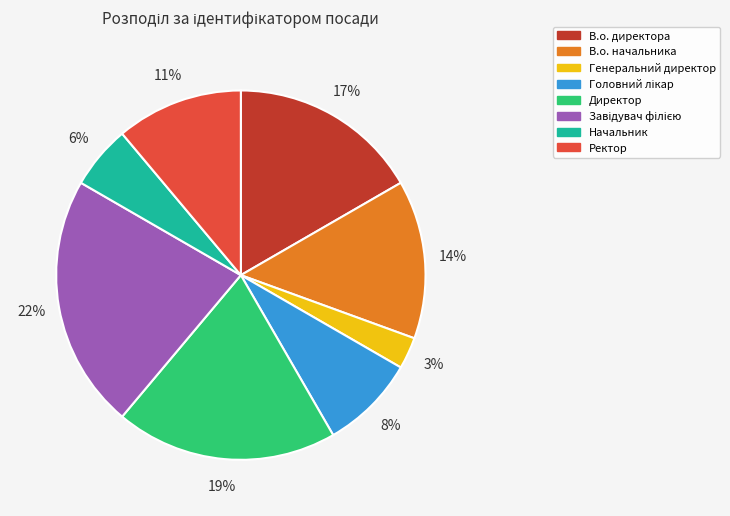

True or false: Ректор accounts for 11% of the total.

True